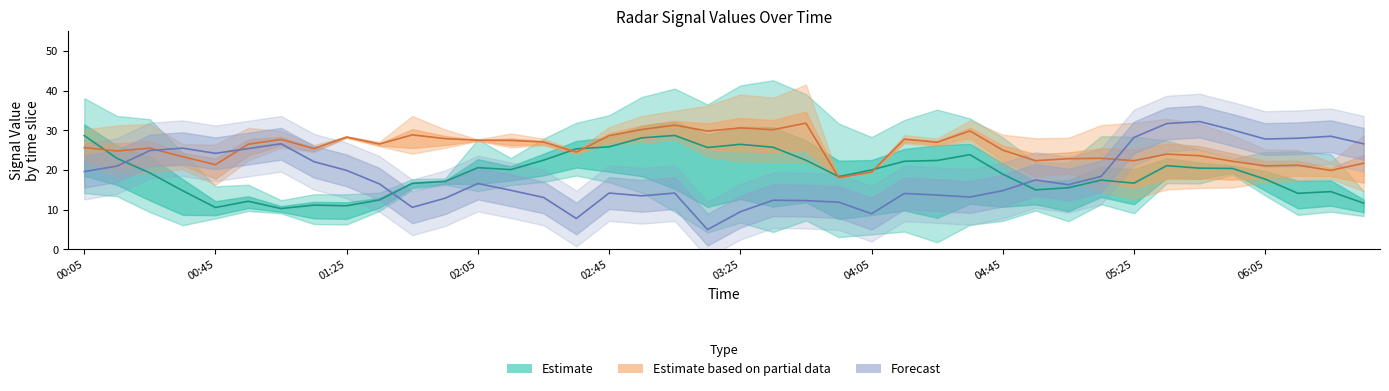

Is it true that Estimate equals 25.3 at 15?

True